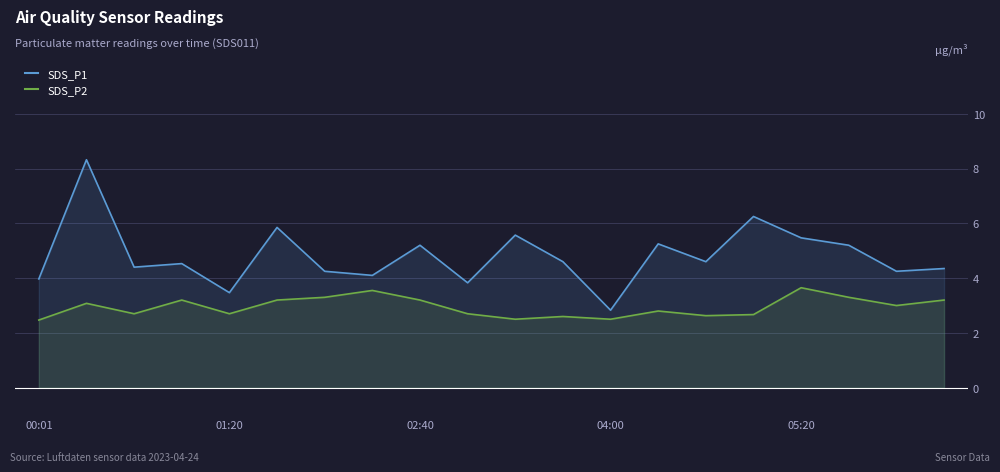

How many categories are shown in the chart?

20